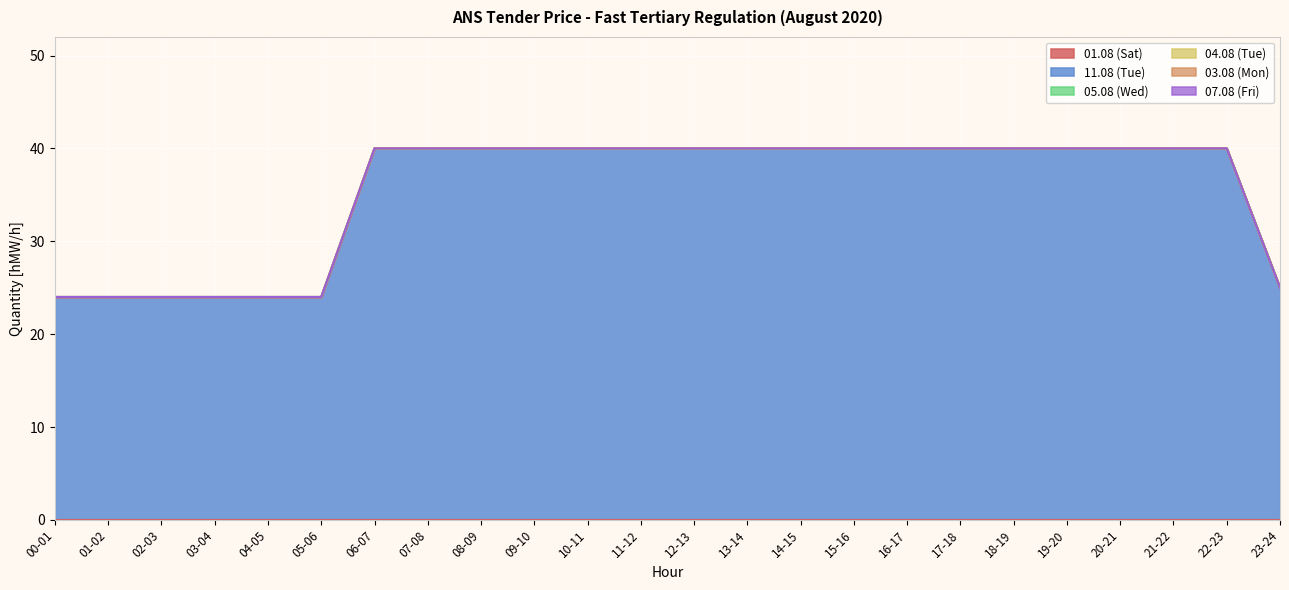

The 03.08 (Mon) series shows 0 at 04-05. True or false?

True